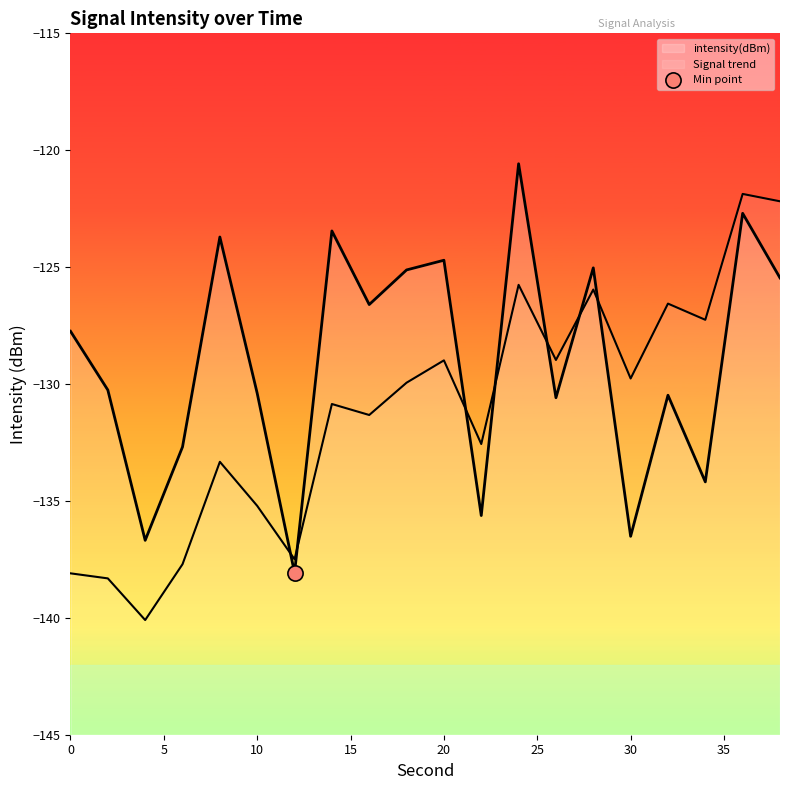

Which has a higher value, 12 or 30?

30